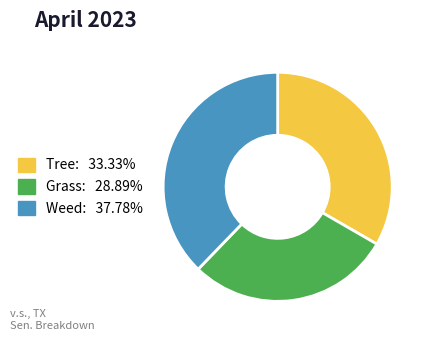

How many segments does this pie chart have?

3